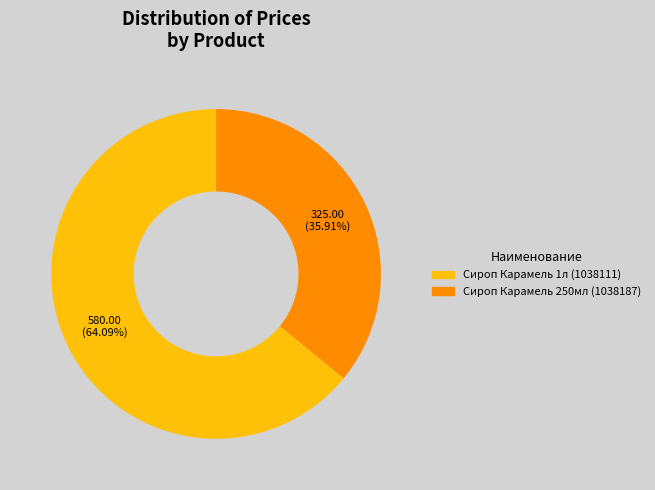

To the nearest percent, what percentage of the pie is Сироп Карамель 250мл (1038187)?

36%